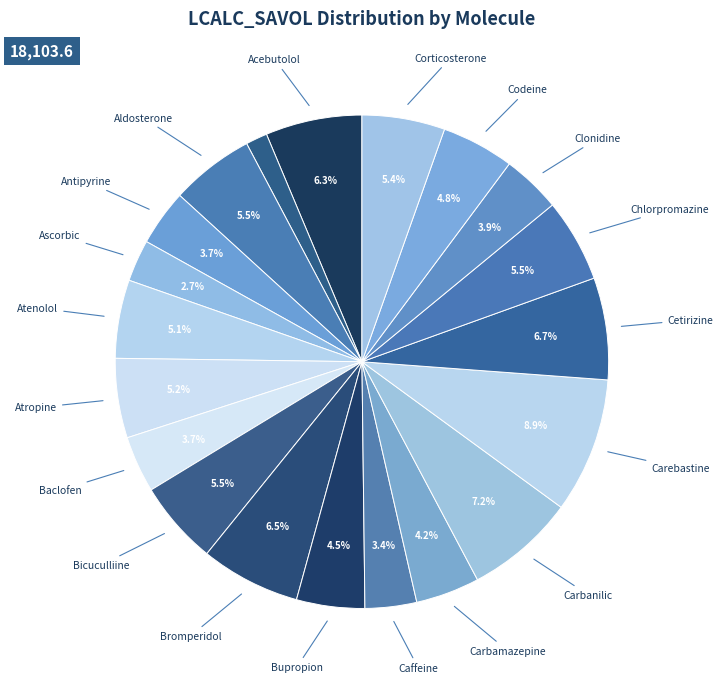

Which category has the biggest portion of the pie?

Carebastine